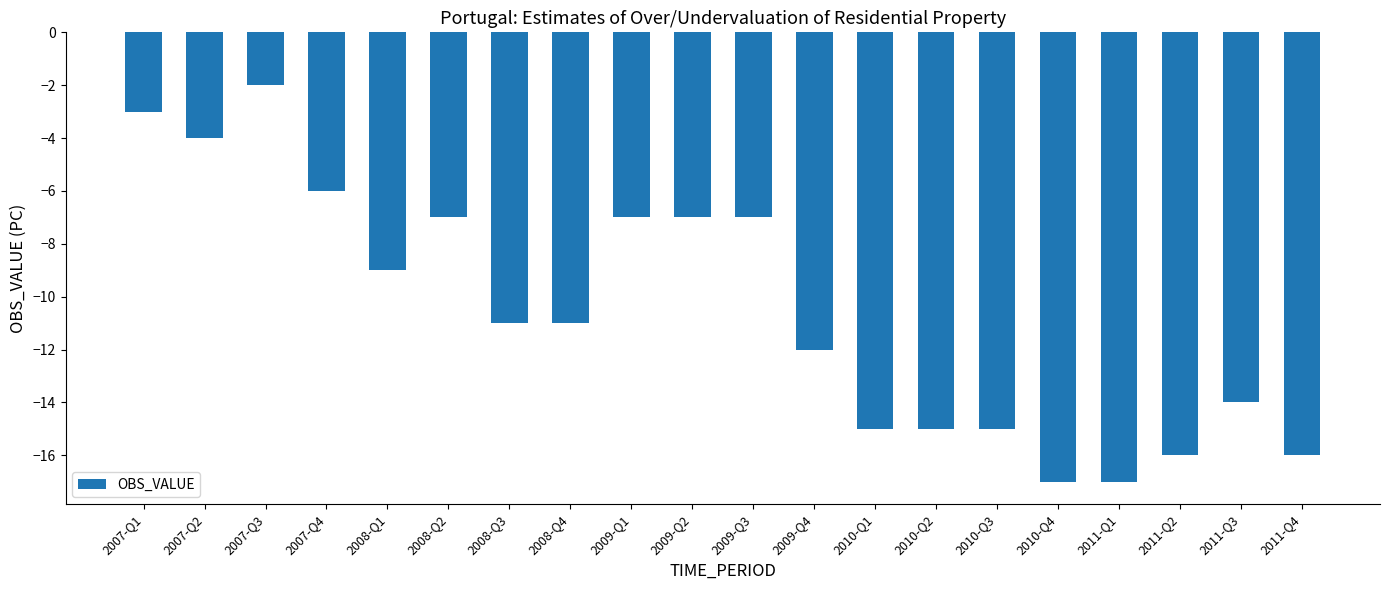

What is the minimum value shown in the chart?

-17